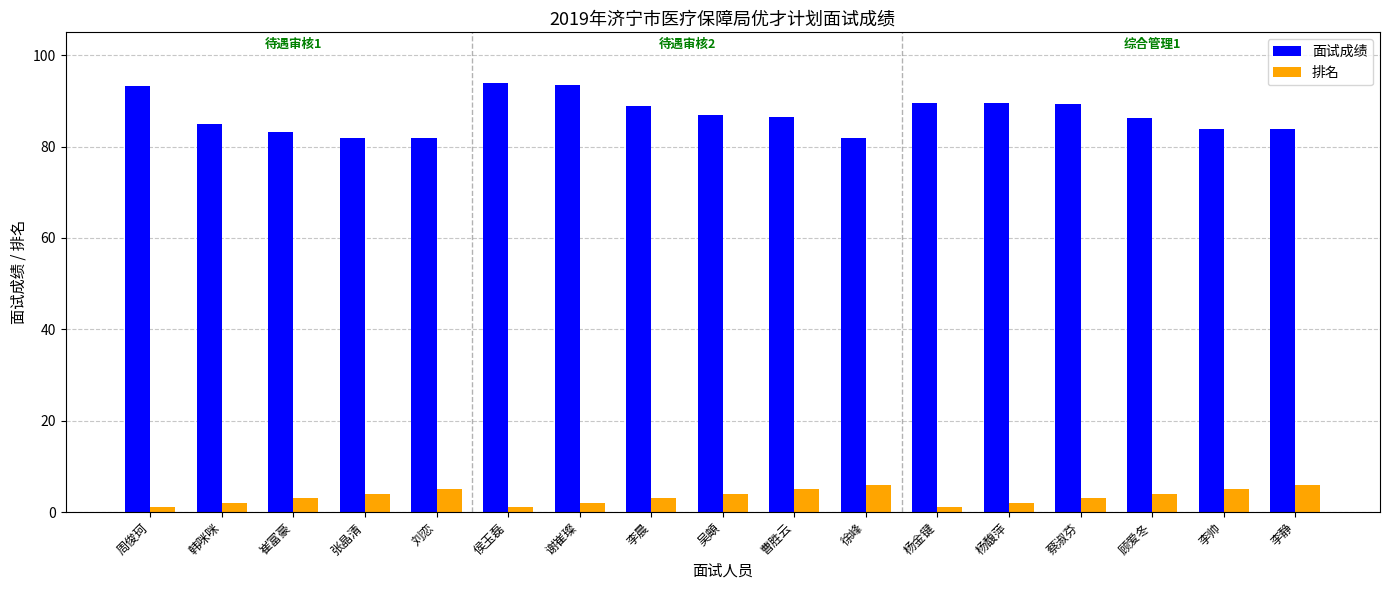

What is the label of the 17th bar from the left?

李静